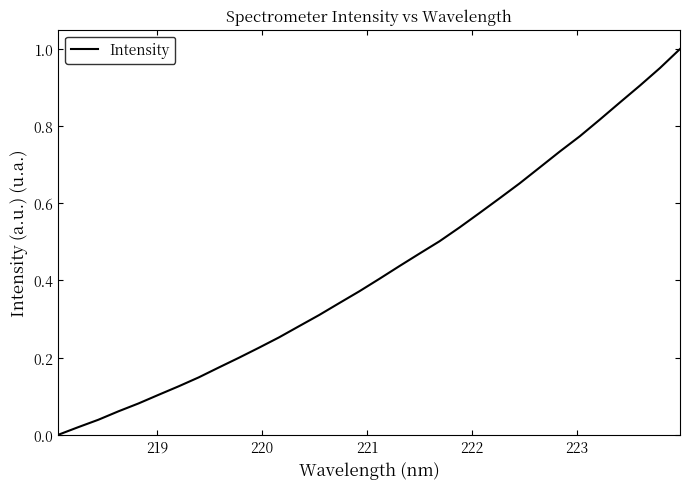

What is the value of the 21st point from the left?

0.5